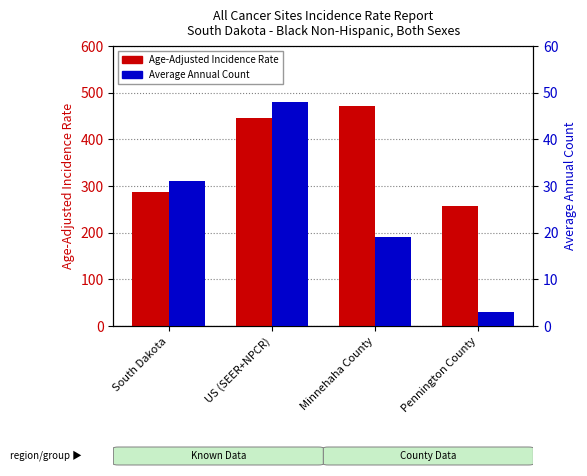

How many bars are there in total?

8